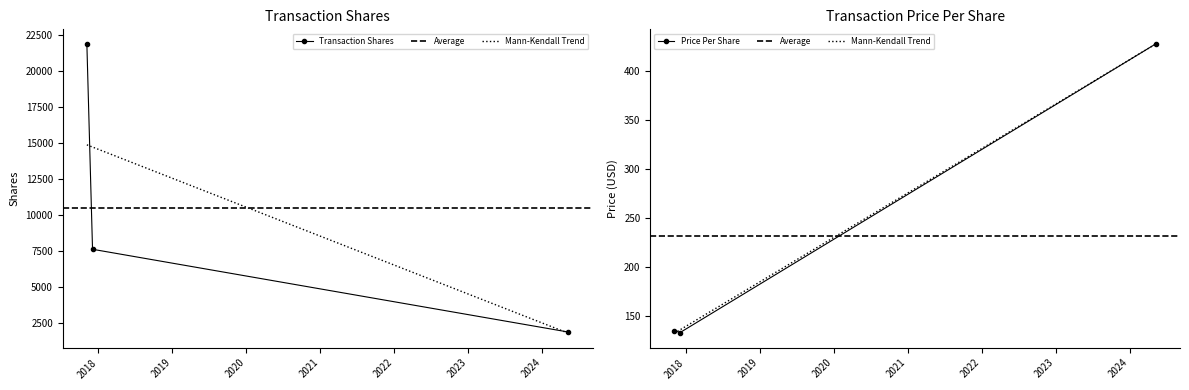

Which series has the largest total across all categories?

transactionShares